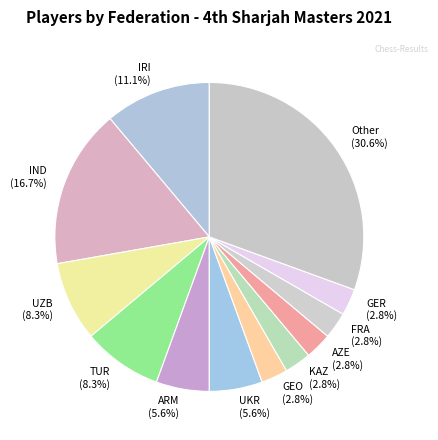

True or false: UZB accounts for 16% of the total.

False